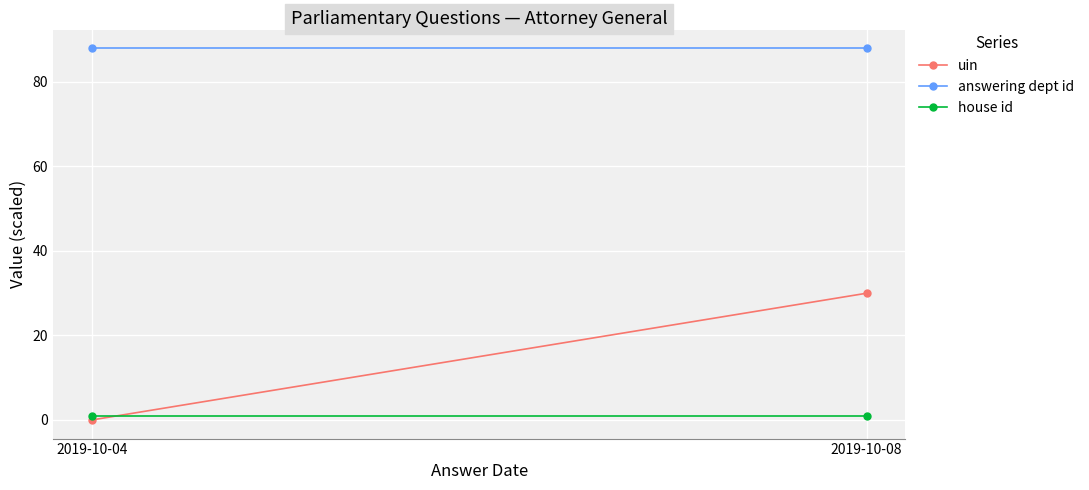

What are all the series names shown in the legend?

uin, answering dept id, house id